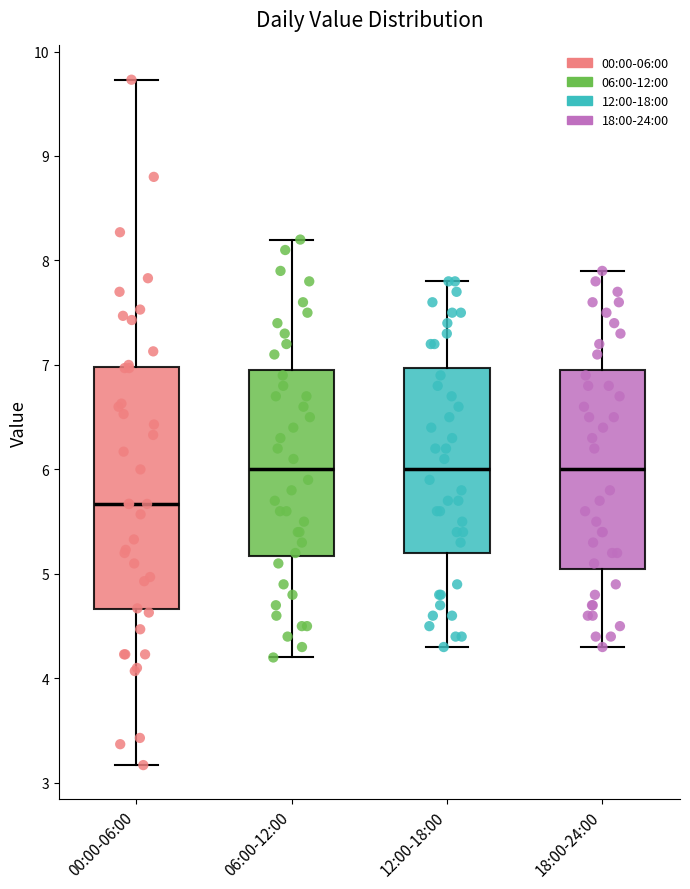

Comparing the boxes themselves (not the whiskers), which one is the tallest?

00:00-06:00